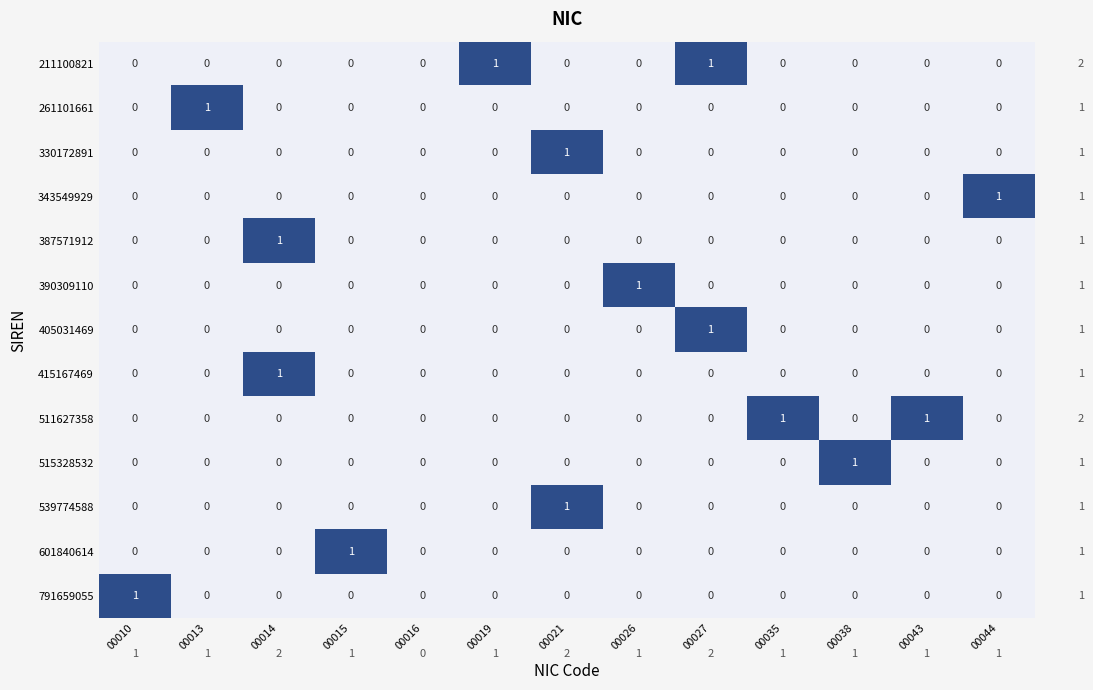

The value of 261101661 at 00044 is 0. True or false?

True